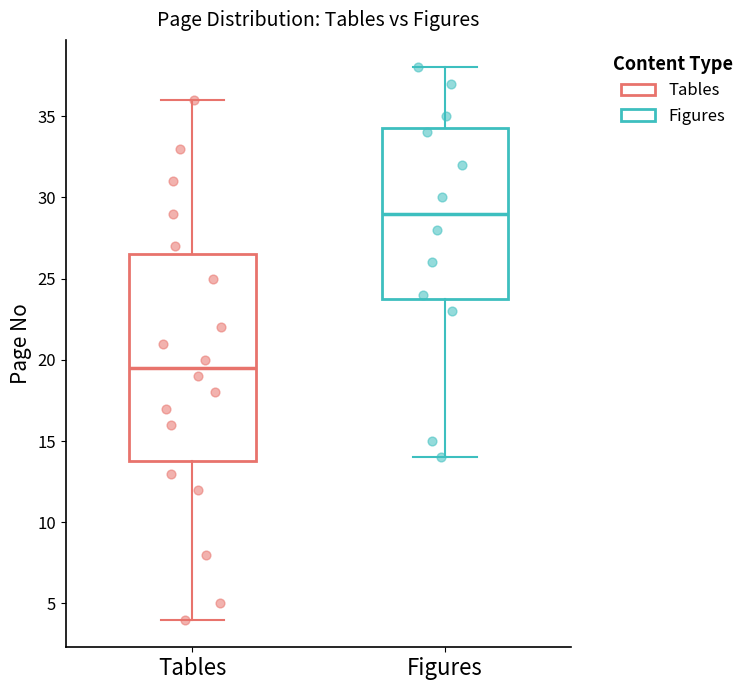

Reading left to right, transcribe this box plot: for each box, give where its median line is, the range the box spans, and where its two whiskers end, as read against the y-axis. The values are not printed on the chart, so give them approximately, as read against the axis.

Tables: median 19.5, box 14.0 to 26.5, whiskers 4.0 to 36.0
Figures: median 29.0, box 24.0 to 34.5, whiskers 14.0 to 38.0